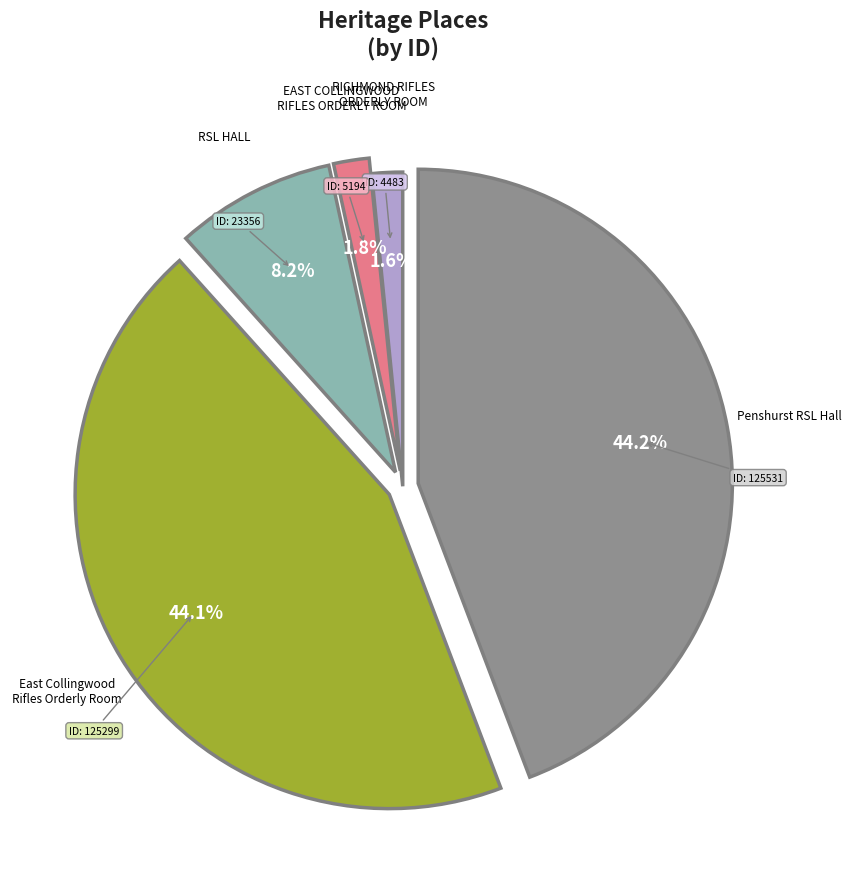

Is there any slice that represents more than half of the pie?

No